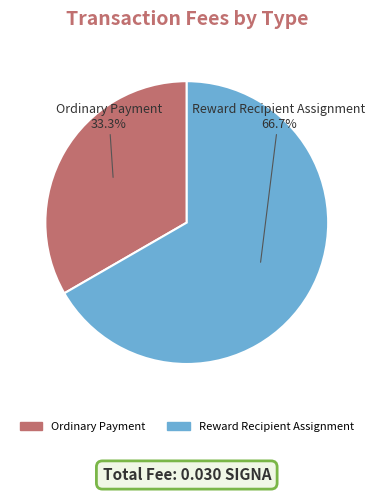

To the nearest percent, what is the difference between the Reward Recipient Assignment and Ordinary Payment slice percentages?

33%